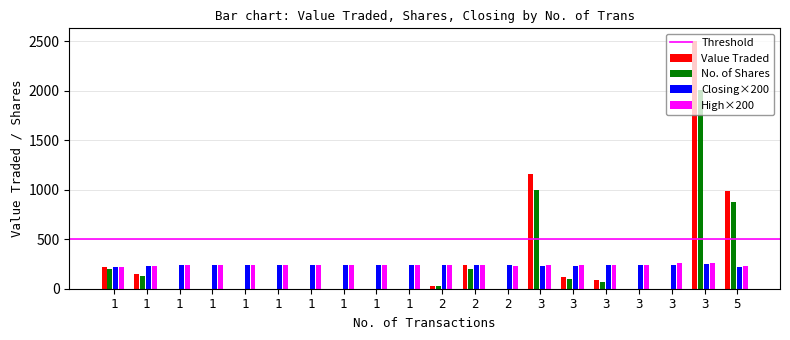

Which series has the largest total across all categories?

Value Traded